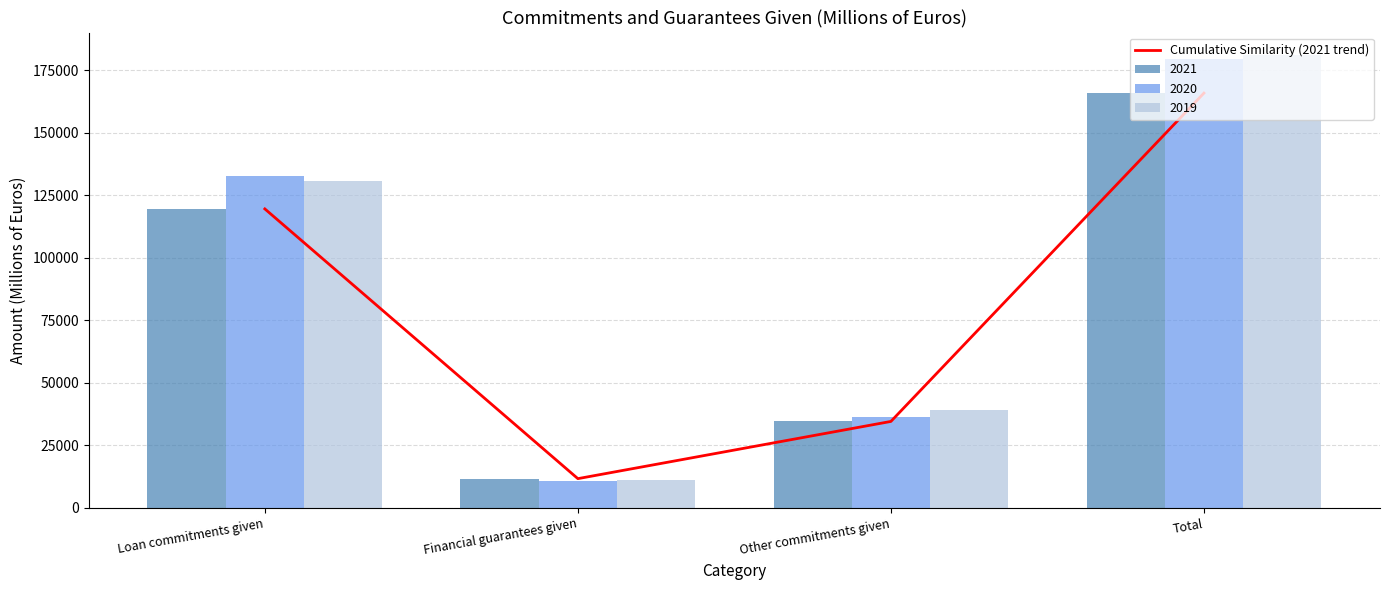

Approximately how many times larger is the value at Other commitments given compared to Total?

0.2